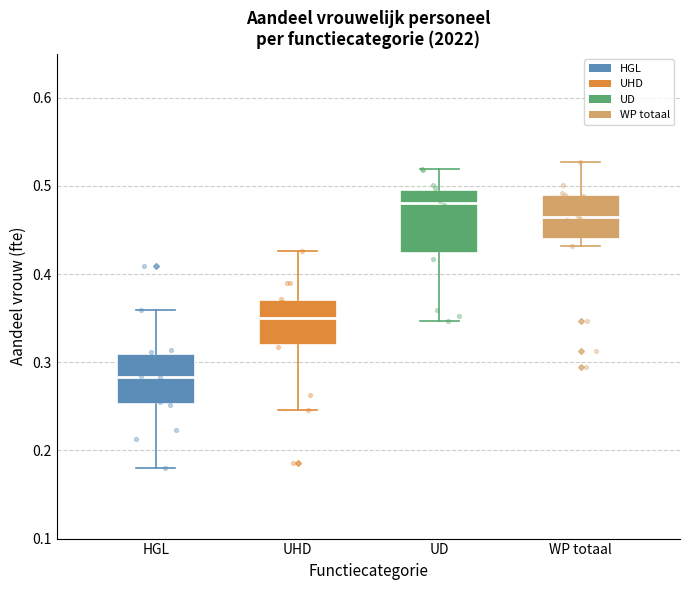

Reading left to right, transcribe this box plot: for each box, give where its median line is, the range the box spans, and where its two whiskers end, as read against the y-axis. The values are not printed on the chart, so give them approximately, as read against the axis.

HGL: median 0.28, box 0.25 to 0.31, whiskers 0.18 to 0.36
UHD: median 0.35, box 0.32 to 0.37, whiskers 0.25 to 0.43
UD: median 0.48, box 0.42 to 0.50, whiskers 0.35 to 0.52
WP totaal: median 0.46, box 0.44 to 0.49, whiskers 0.43 to 0.53